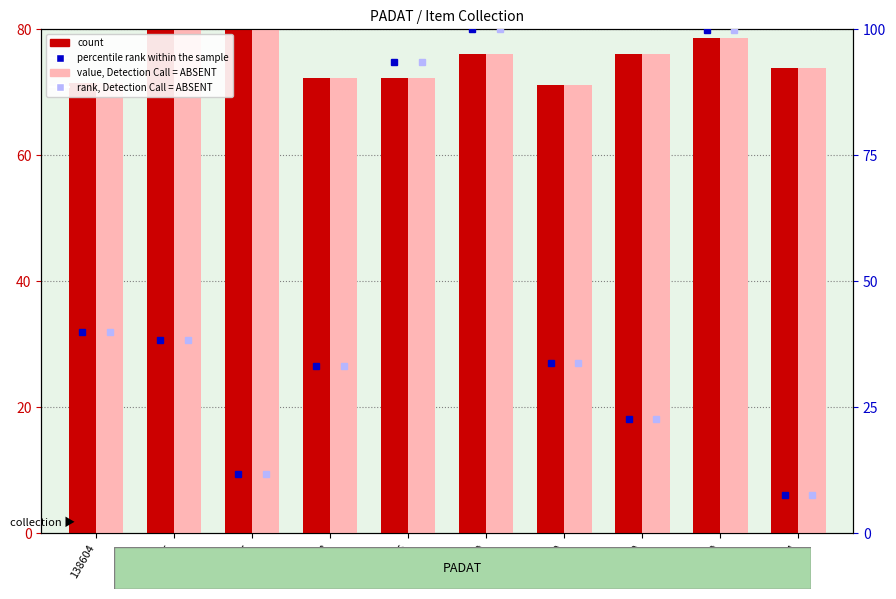

Which has a higher value, 139928 or 152239?

152239